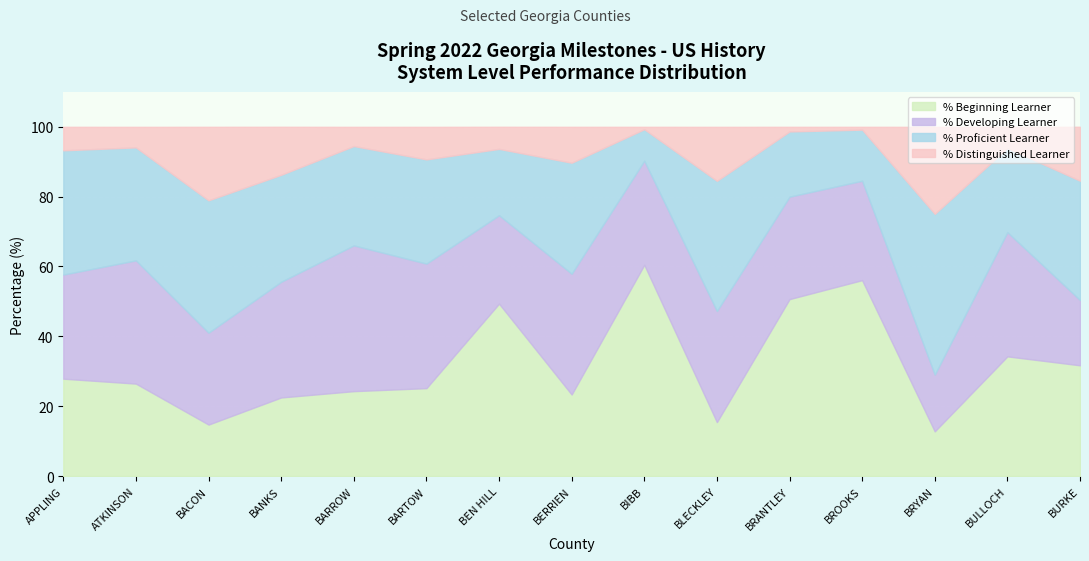

What is the difference between the second highest and minimum values in the % Developing Learner series?

19.4